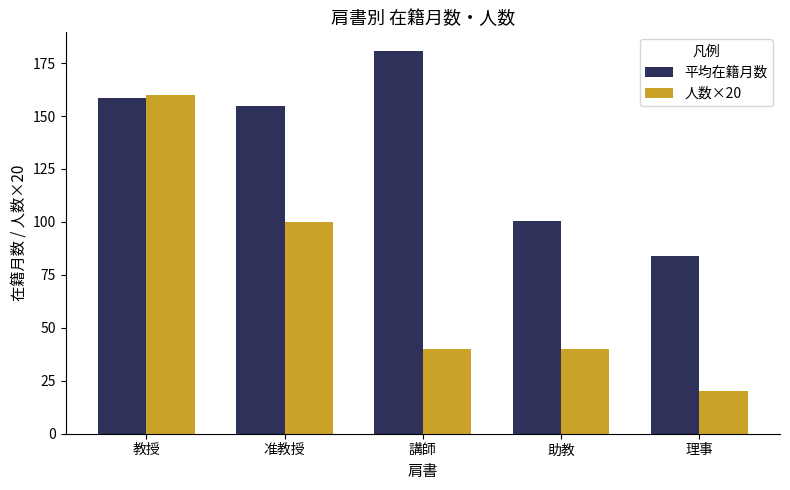

What is the average value of the 平均在籍月数 series?

135.6